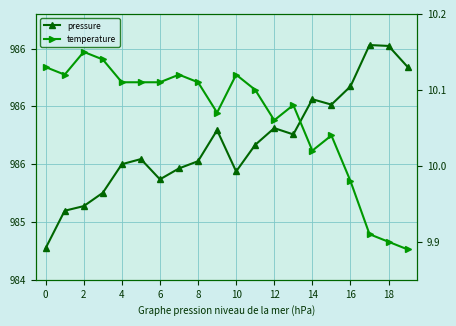

True or false: temperature has more than 1 interior local peaks.

True